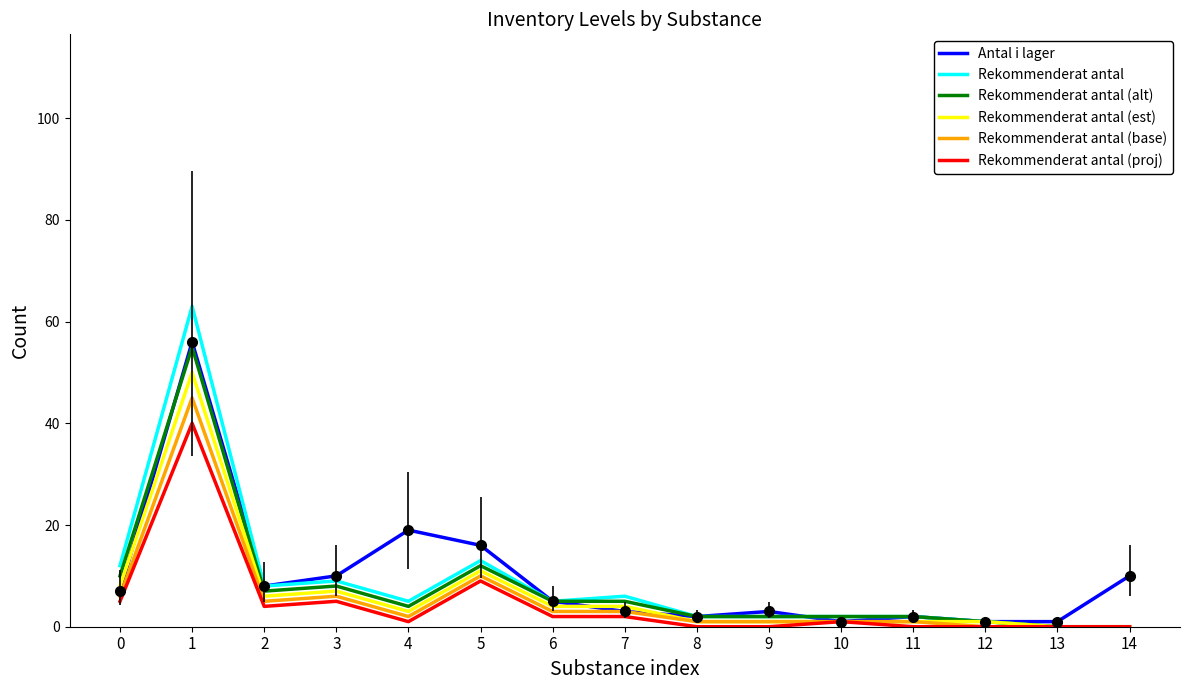

Reading left to right, extract all data points from this chart.

Antal i lager: 7	56	8	10	19	16	5	3	2	3	1	2	1	1	10
Rekommenderat antal: 12	63	8	9	5	13	5	6	2	2	2	2	1	0	0
Rekommenderat antal (alt): 10	55	7	8	4	12	5	5	2	2	2	2	1	0	0
Rekommenderat antal (est): 8	50	6	7	3	11	4	4	1	1	1	1	1	0	0
Rekommenderat antal (base): 6	45	5	6	2	10	3	3	1	1	1	1	0	0	0
Rekommenderat antal (proj): 5	40	4	5	1	9	2	2	0	0	1	0	0	0	0